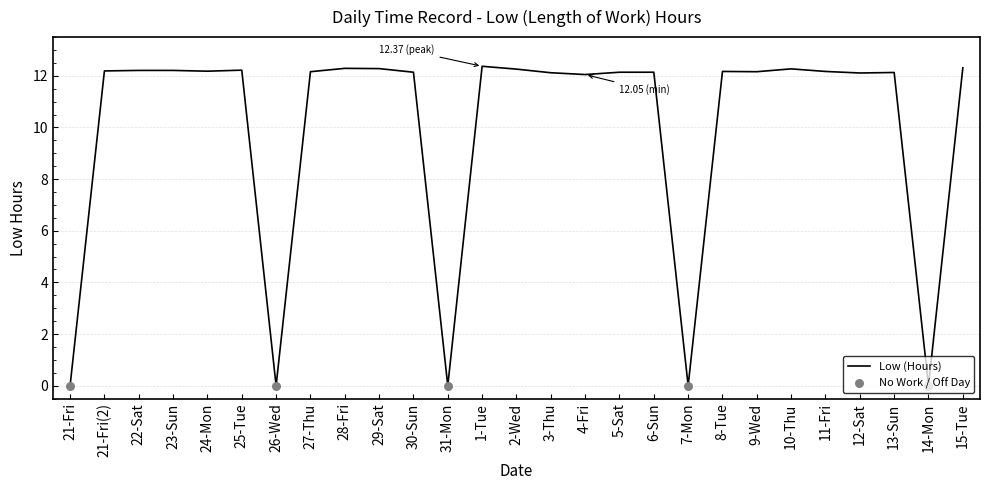

What is the change in value from 3-Thu to 7-Mon?

-12.1